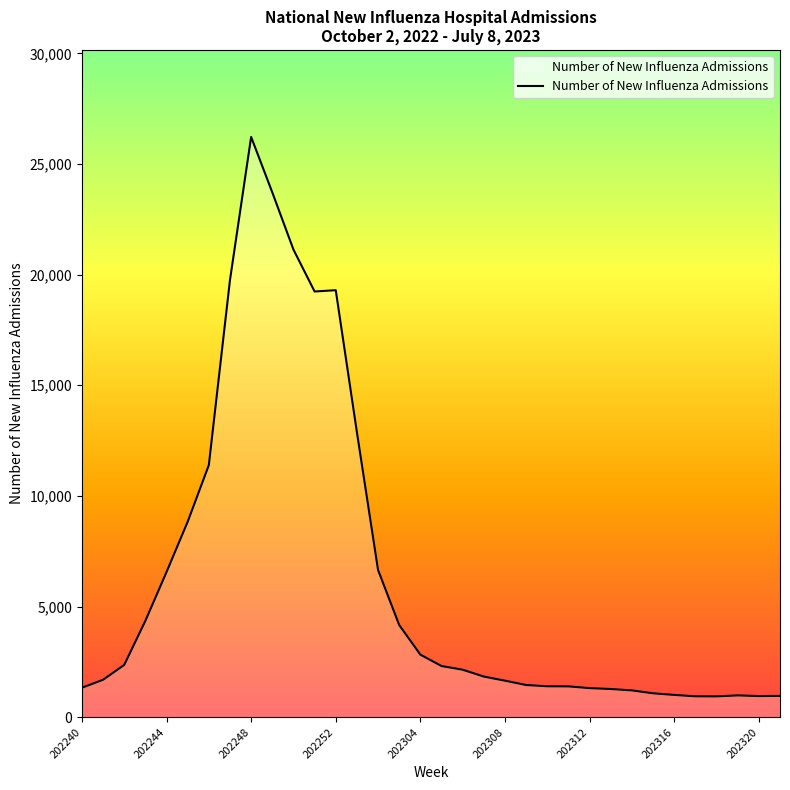

What is the maximum value shown in the chart?

26221